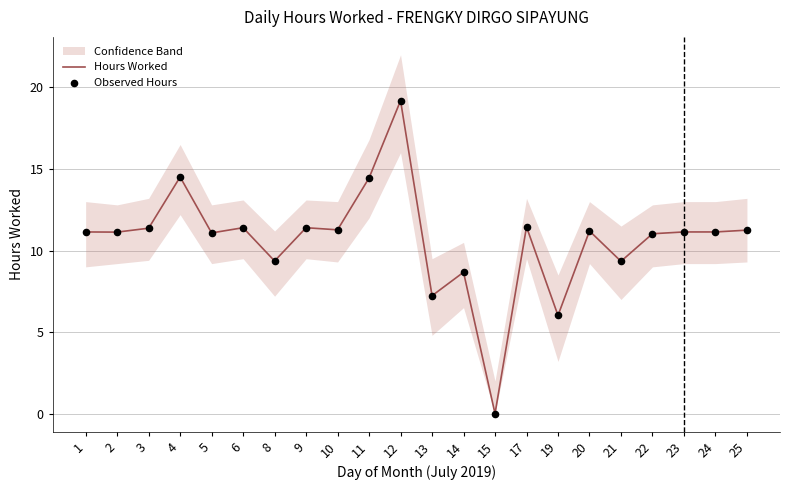

At which category is the sum across all series the highest?

12